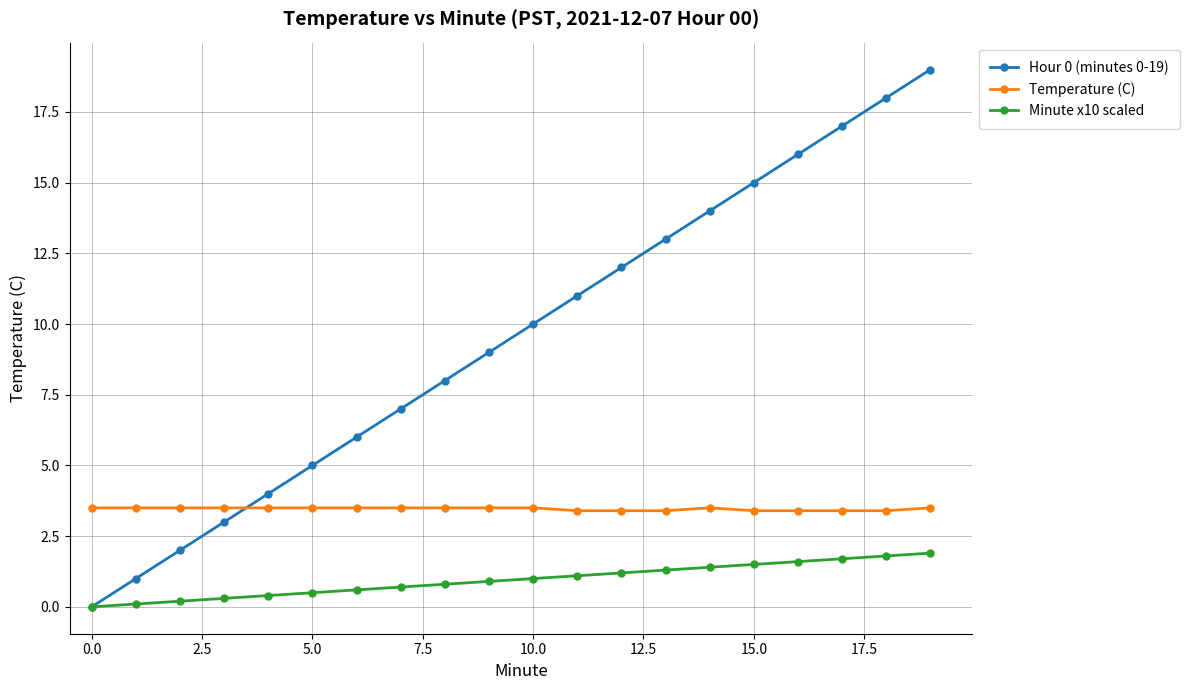

Which series has the largest range (max minus min)?

Hour 0 (minutes 0-19)